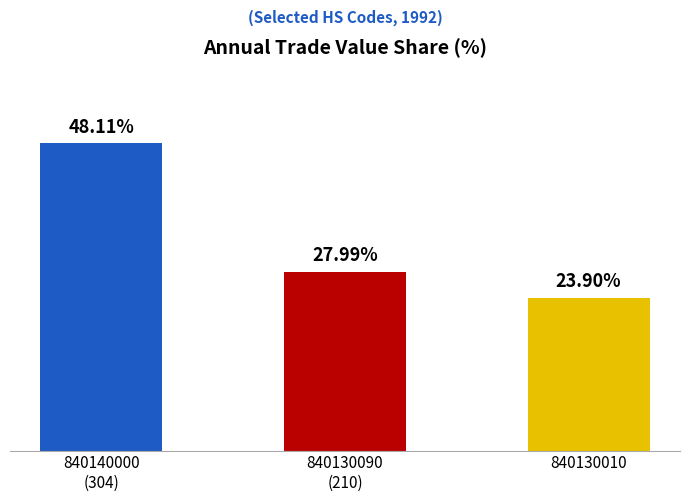

At which category does the chart reach its minimum across all series?

840130010